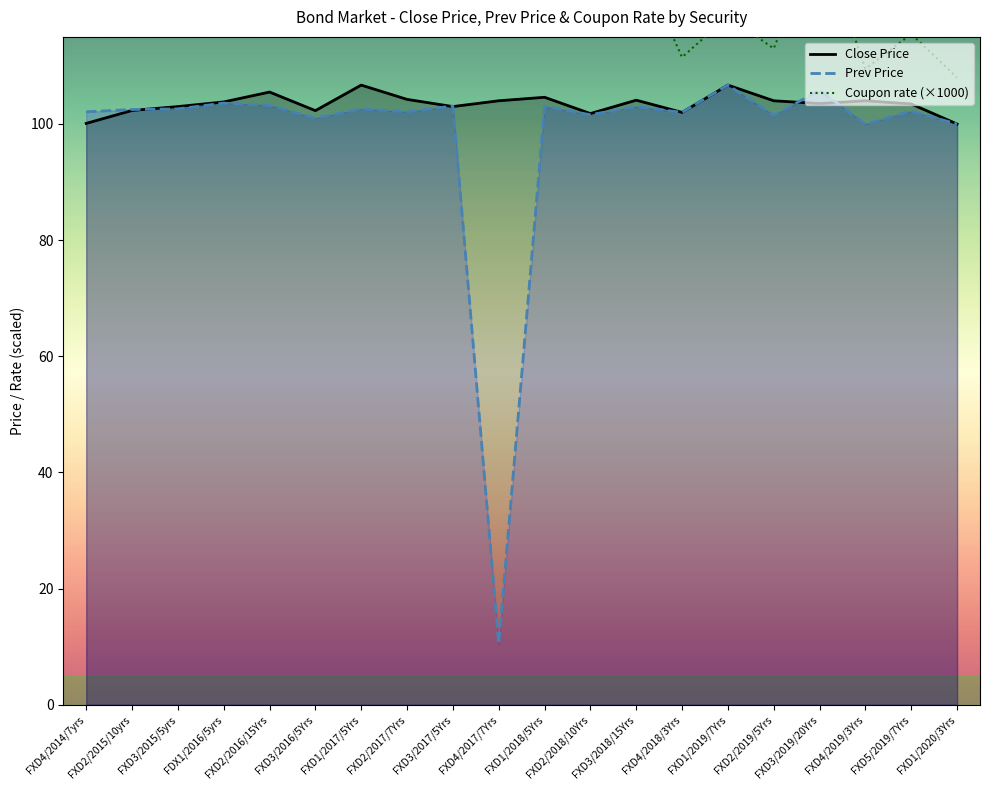

Between which two adjacent categories do Close Price and Prev Price first intersect?

FXD2/2015/10yrs and FXD3/2015/5yrs